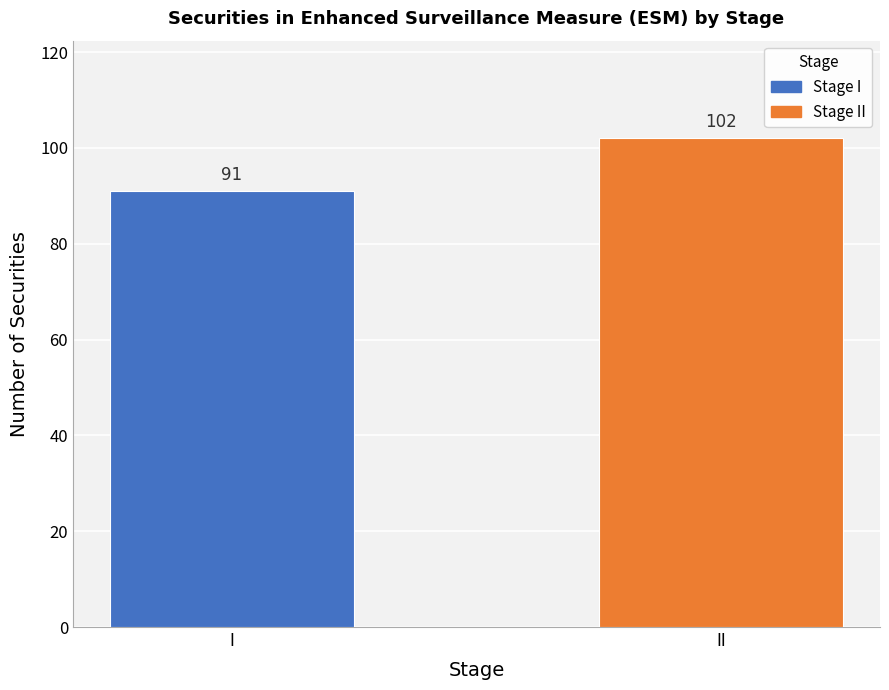

Count the values in the range 91 to 102.

2